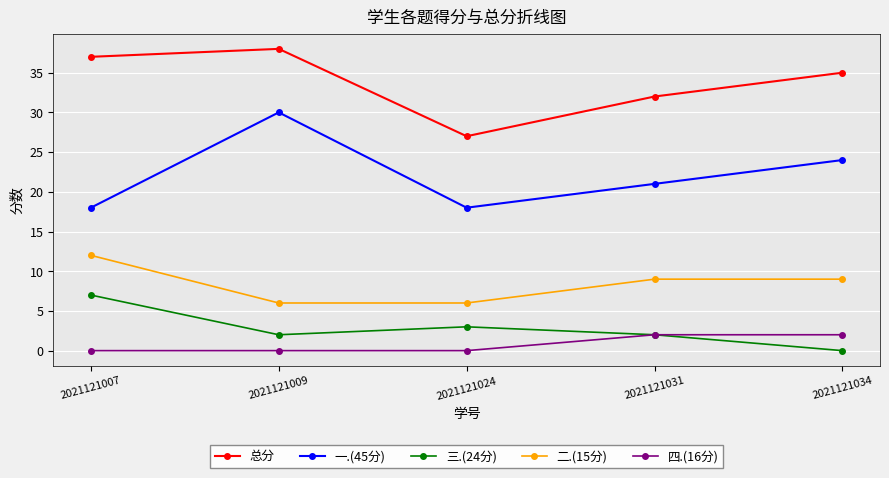

At how many categories does at least one series exceed 17?

5